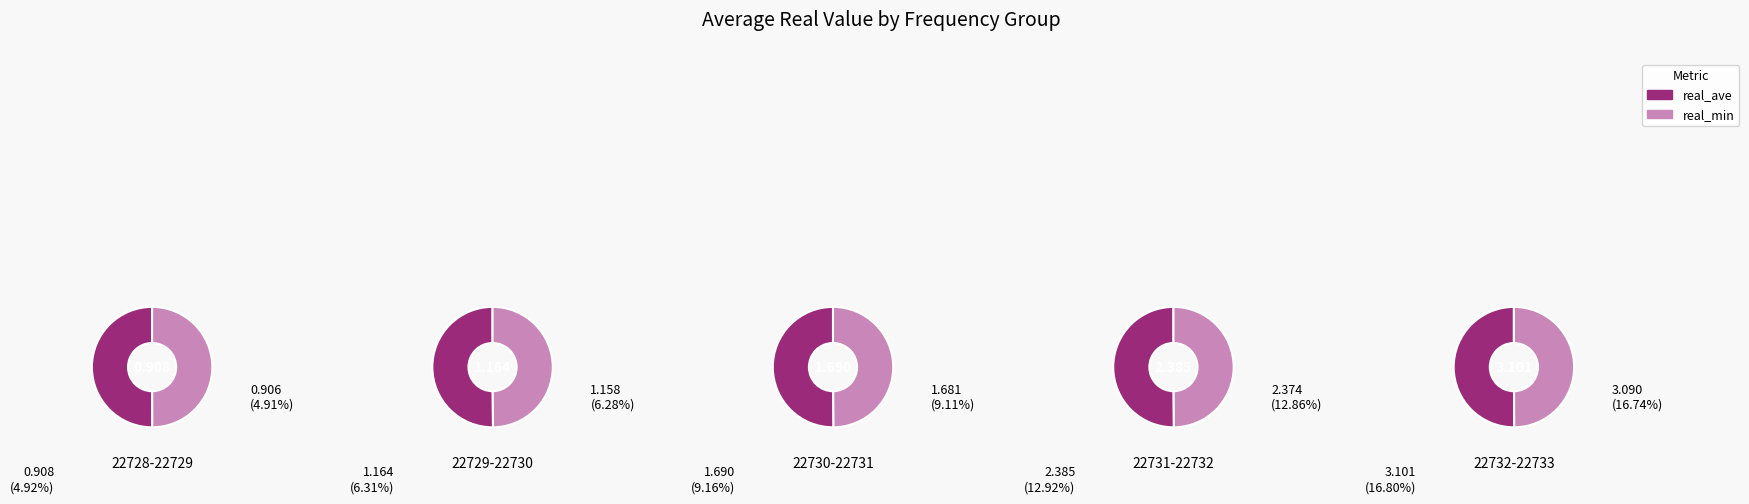

Is 22729.5 the majority of the pie?

No